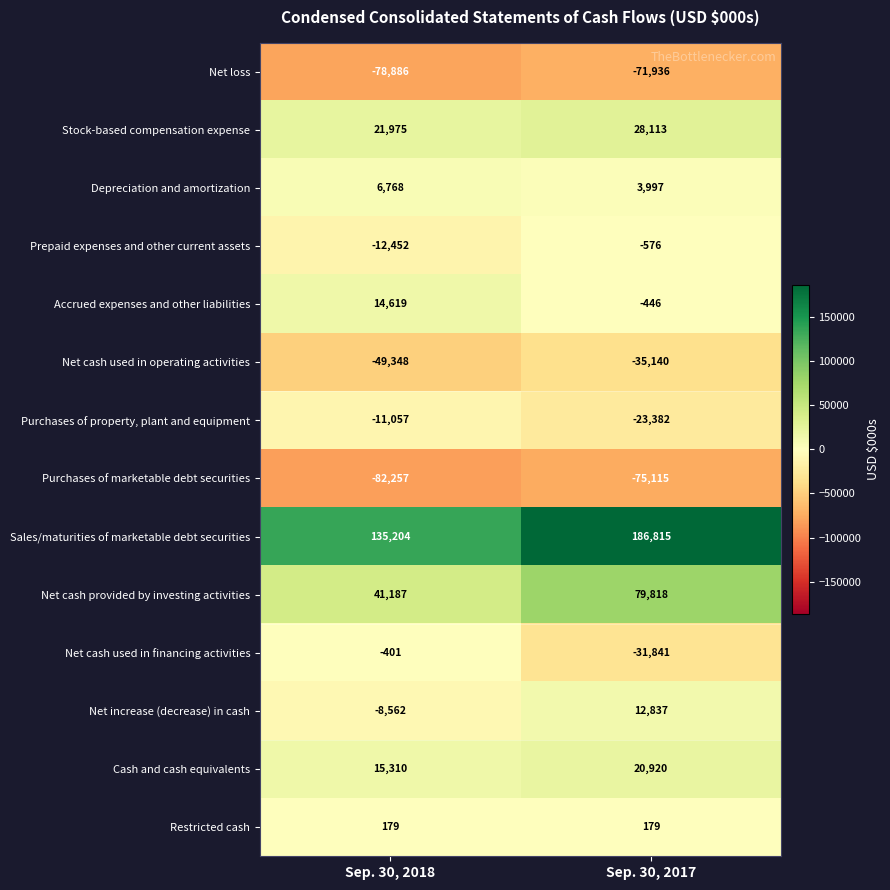

What is the sum of all Net cash used in operating activities values?

-84488